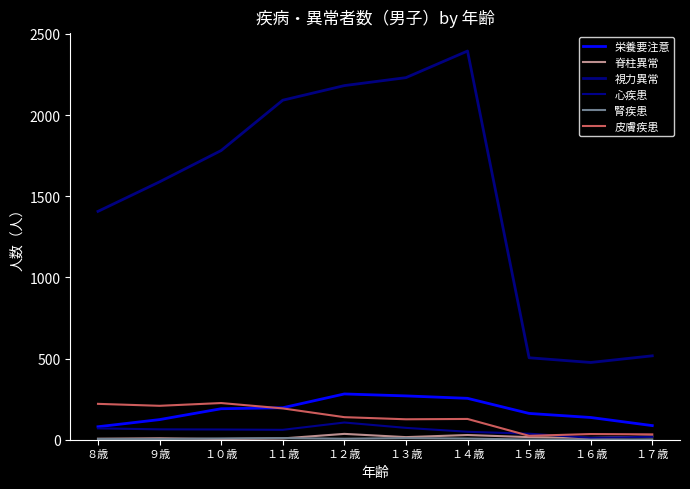

True or false: 皮膚疾患 and 栄養要注意 intersect in this chart.

True